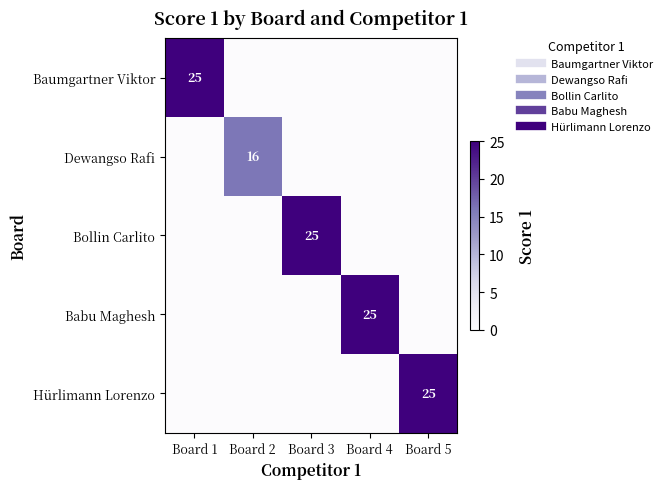

Between Board 2 and Board 1, which is larger?

Board 1